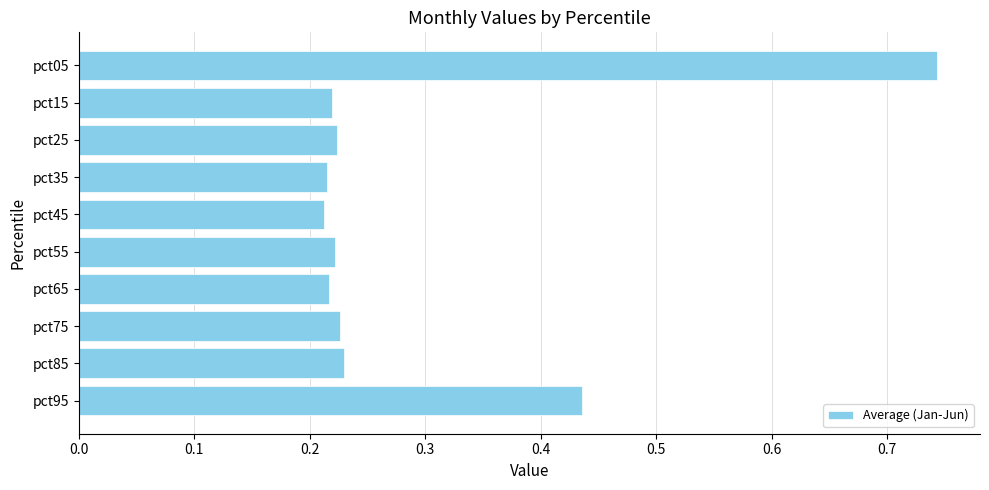

Which label corresponds to the largest value in the chart?

pct05